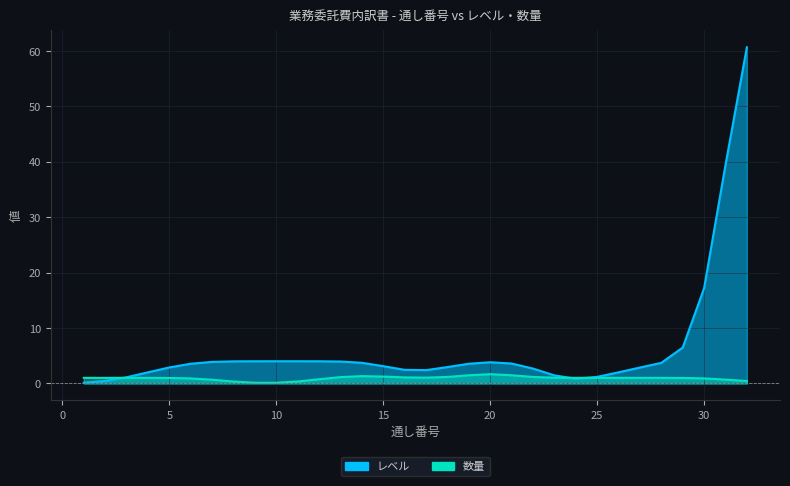

At which category is the sum across all series the highest?

32